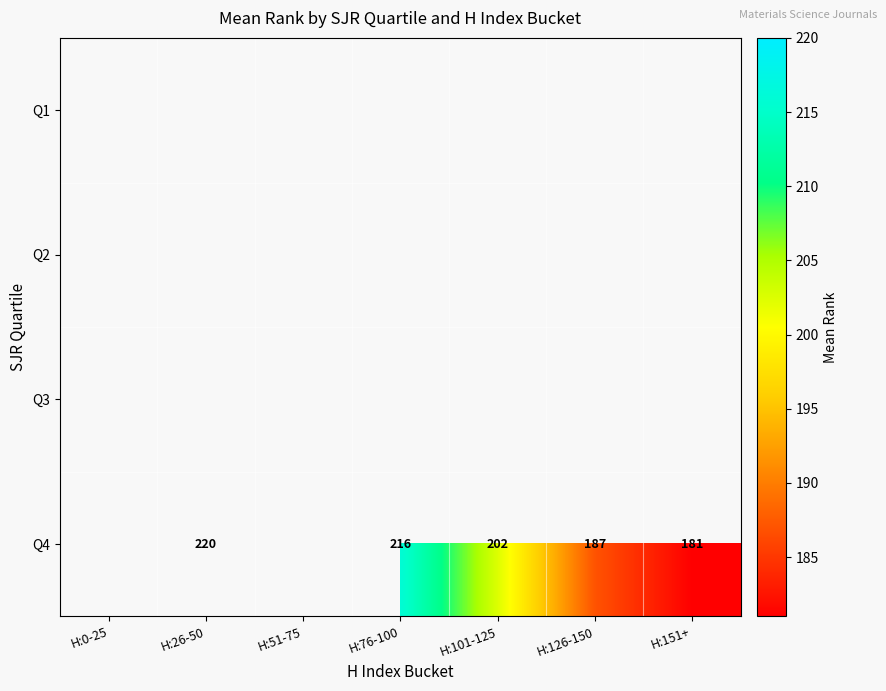

True or false: Q4 has a value of 329 at H:101-125.

False